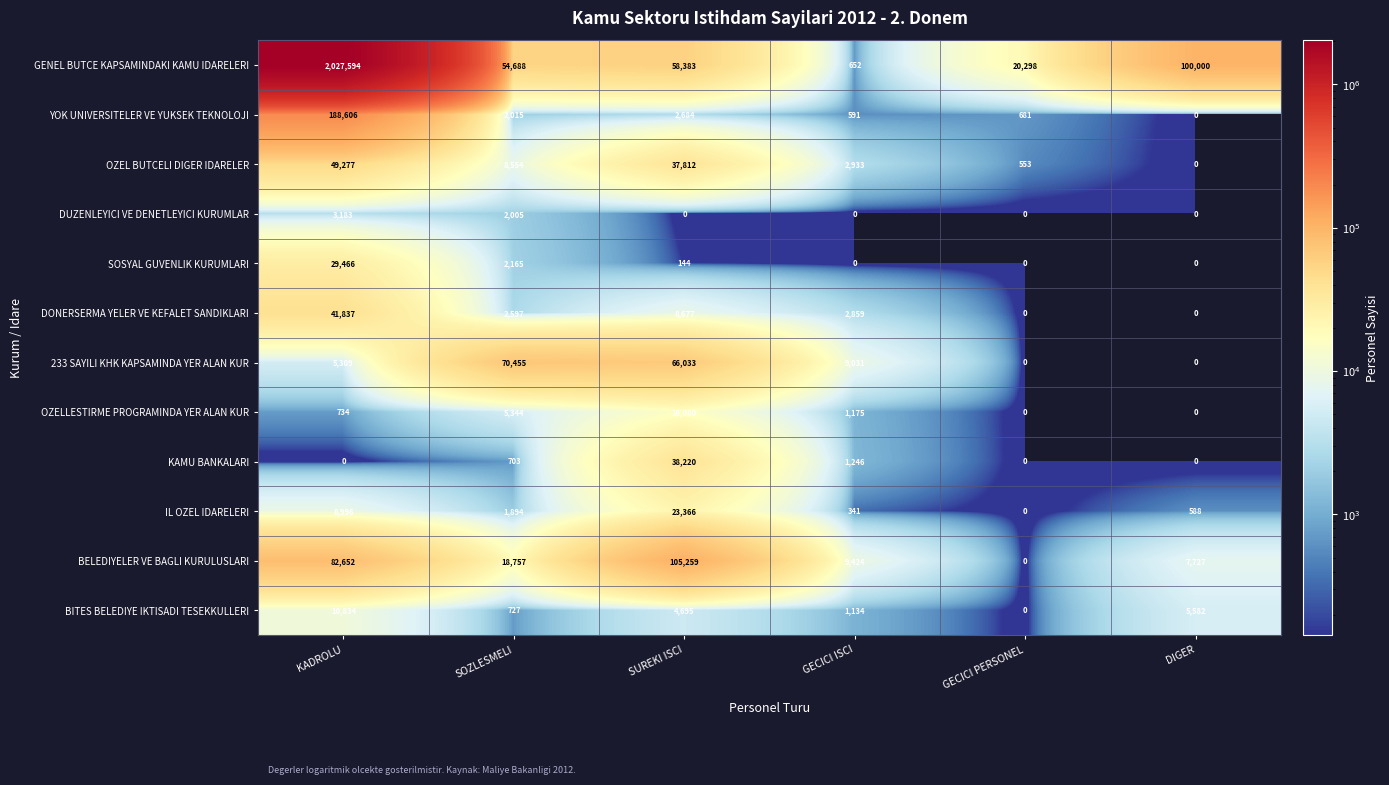

Where is OZELLESTIRME PROGRAMINDA YER ALAN KUR nearest to the value 8040?

SOZLESMELI